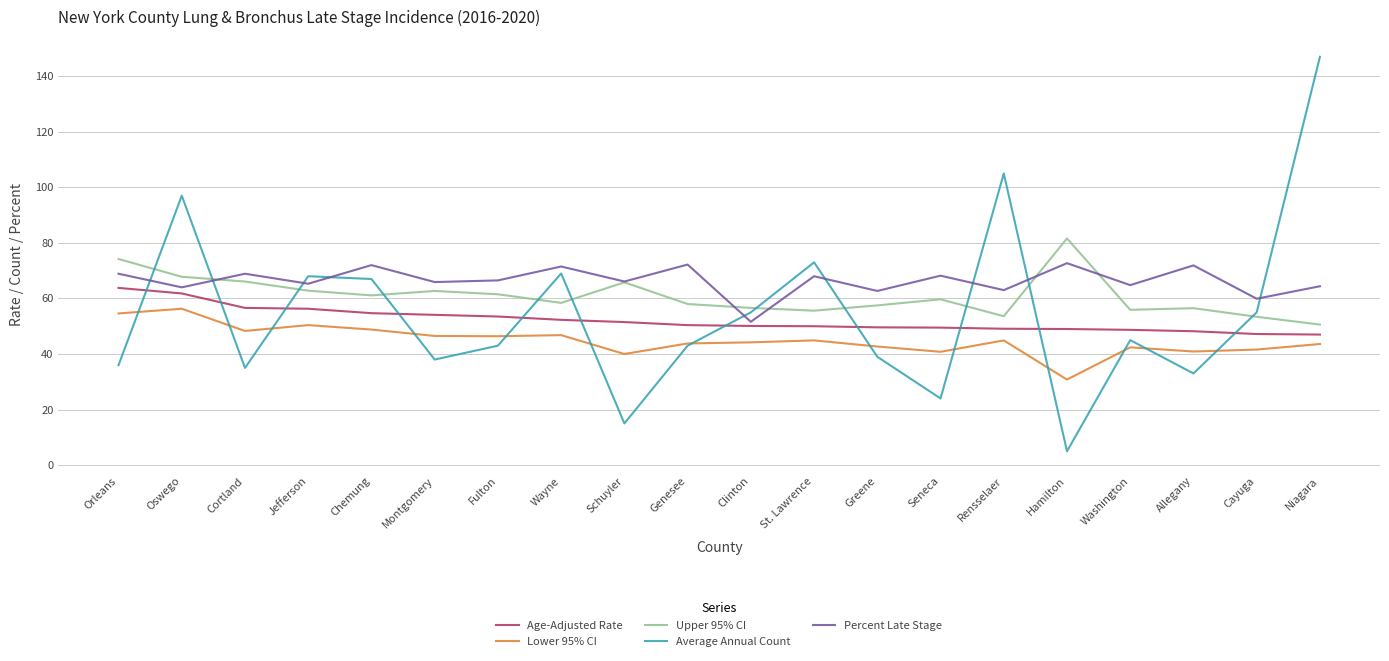

Does the chart have visible grid lines?

Yes